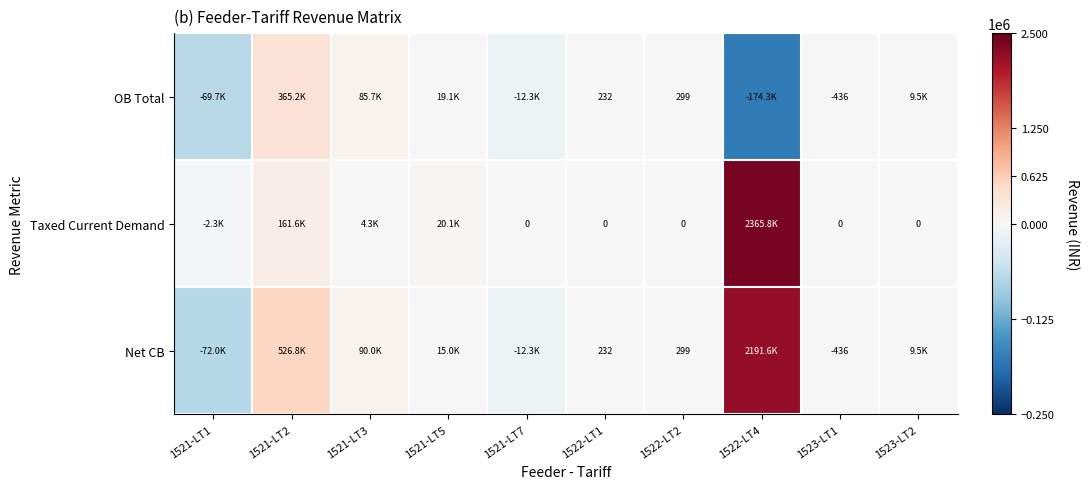

What is the difference between the highest and lowest values at 1522-LT1?

232.0